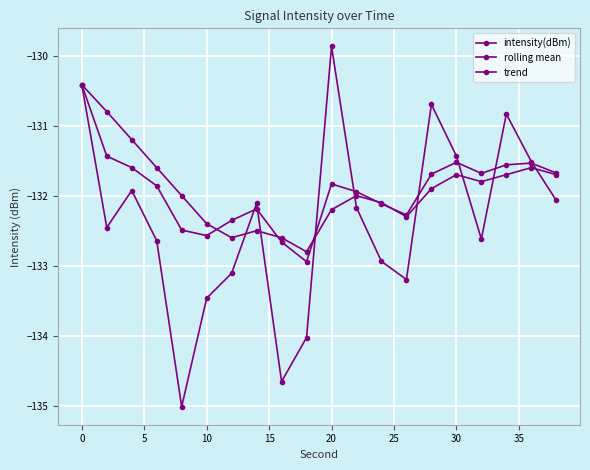

How many data points does each series have?

20